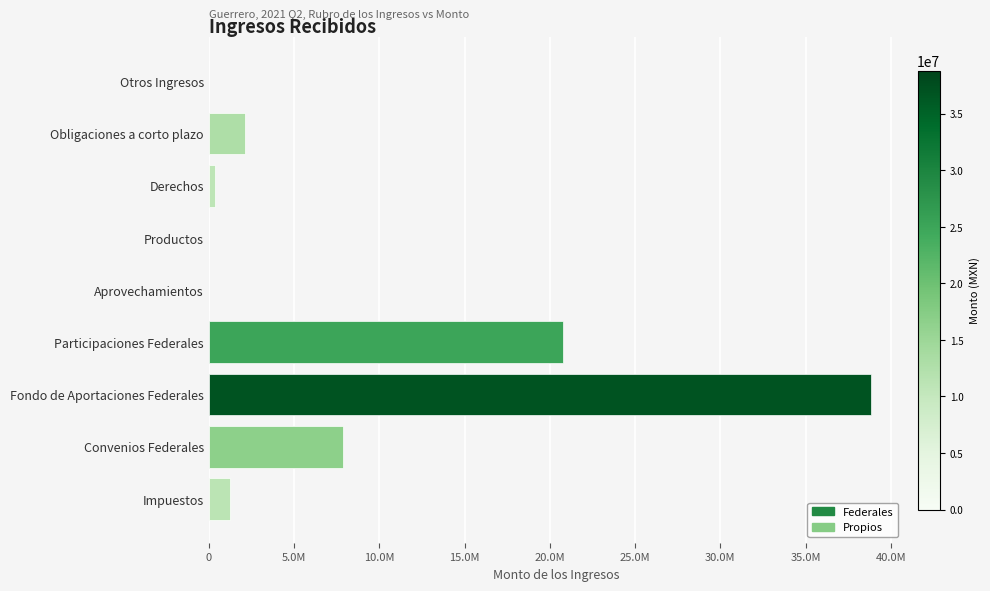

Rank the categories by value from highest to lowest.

Fondo de Aportaciones Federales, Participaciones Federales, Convenios Federales, Obligaciones a corto plazo, Impuestos, Derechos, Productos, Otros Ingresos, Aprovechamientos